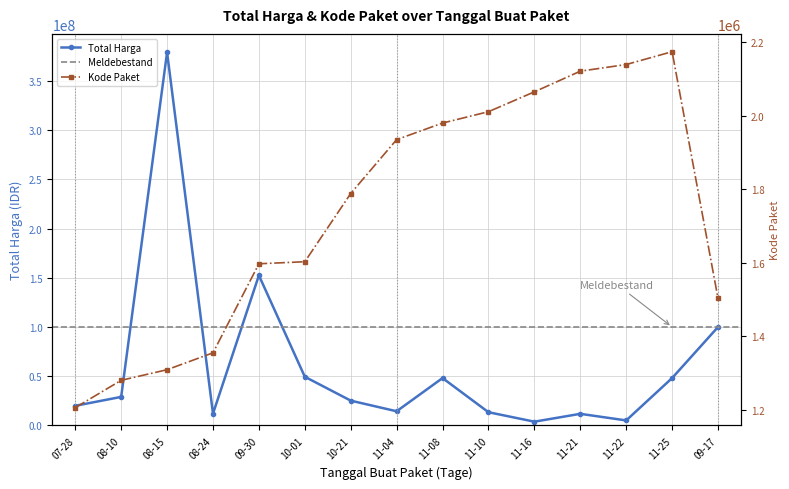

At which label is Total Harga closest to 191450000?

09-30